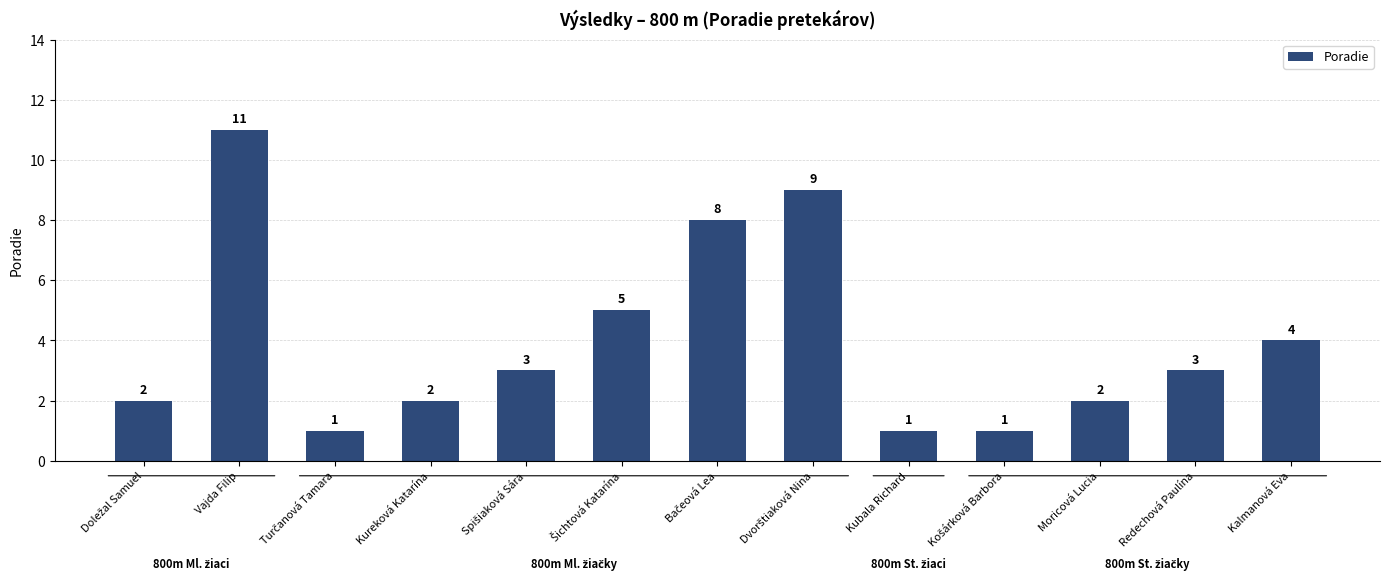

True or false: the data shows 11 at Vajda Filip.

True